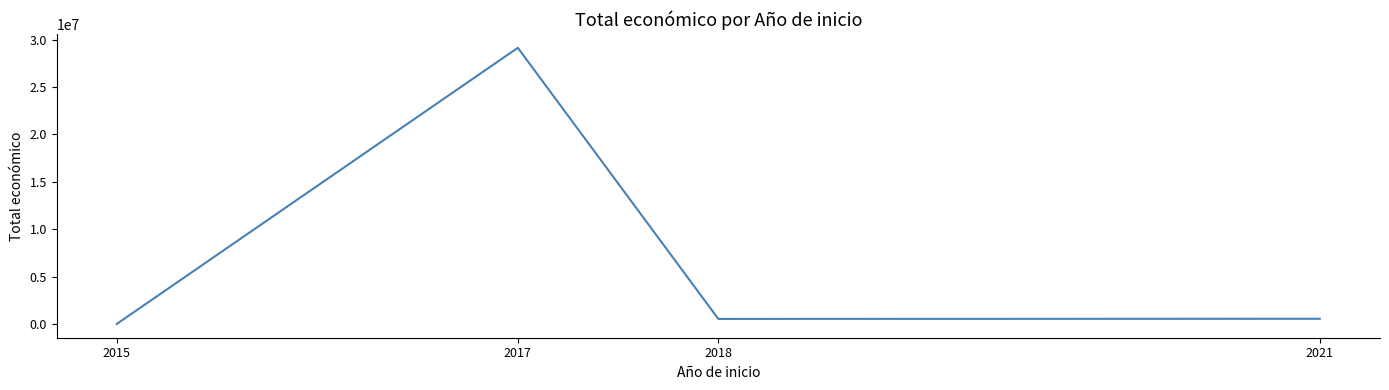

How many series are shown in this chart?

1